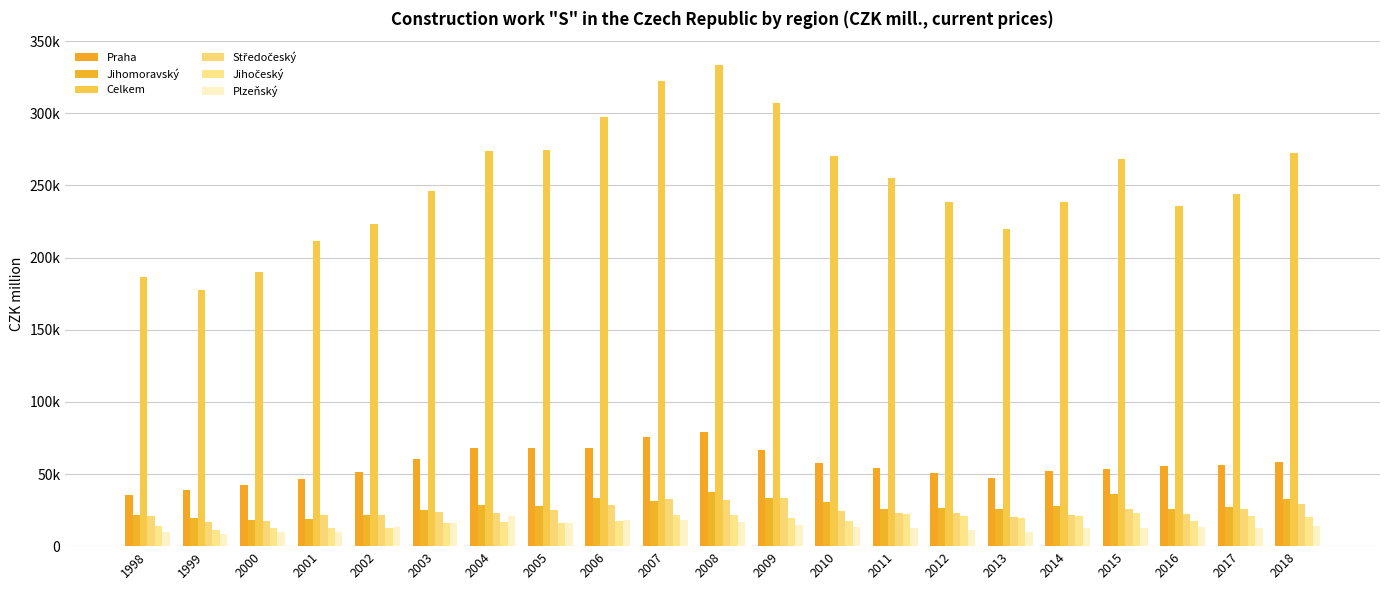

Are the bars grouped side by side (vs. stacked)?

Yes